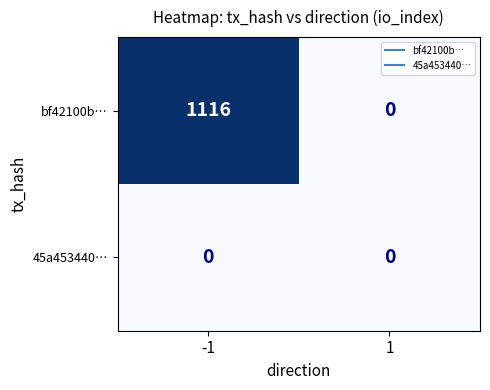

Which series has the largest range (max minus min)?

bf42100b…